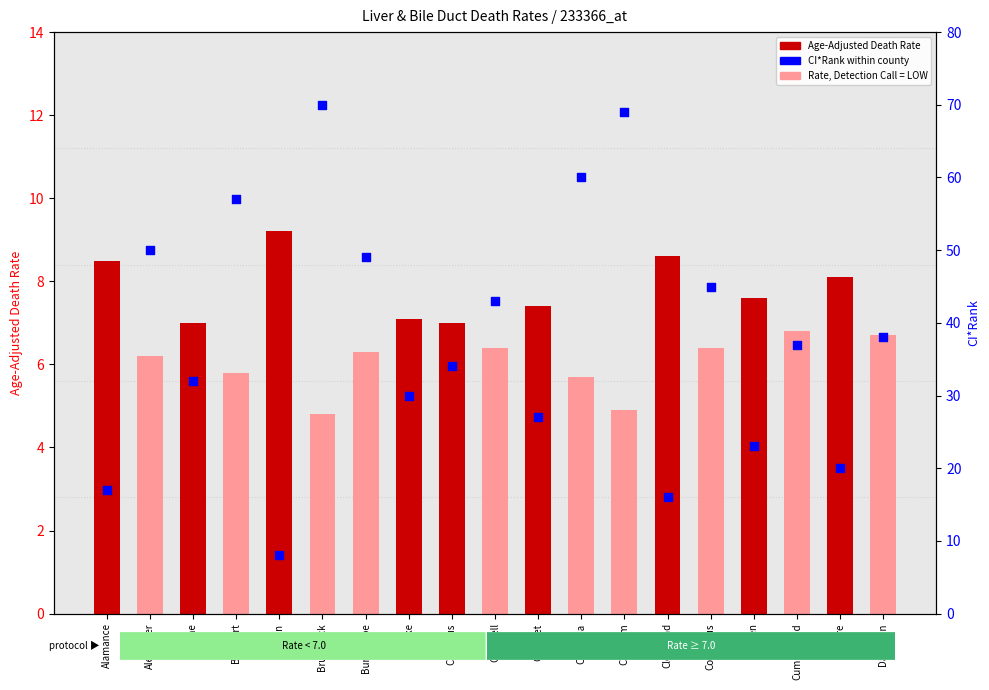

What is the ratio of the value at Bladen to the value at Dare?

0.4